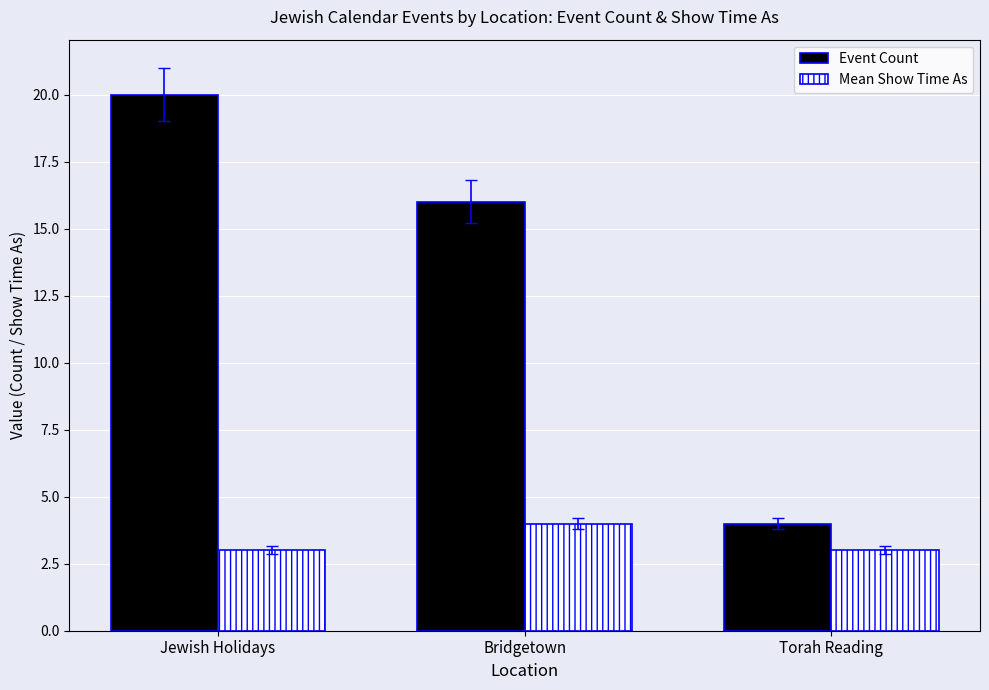

List the labels in order of Event Count value, largest first.

Jewish Holidays, Bridgetown, Torah Reading